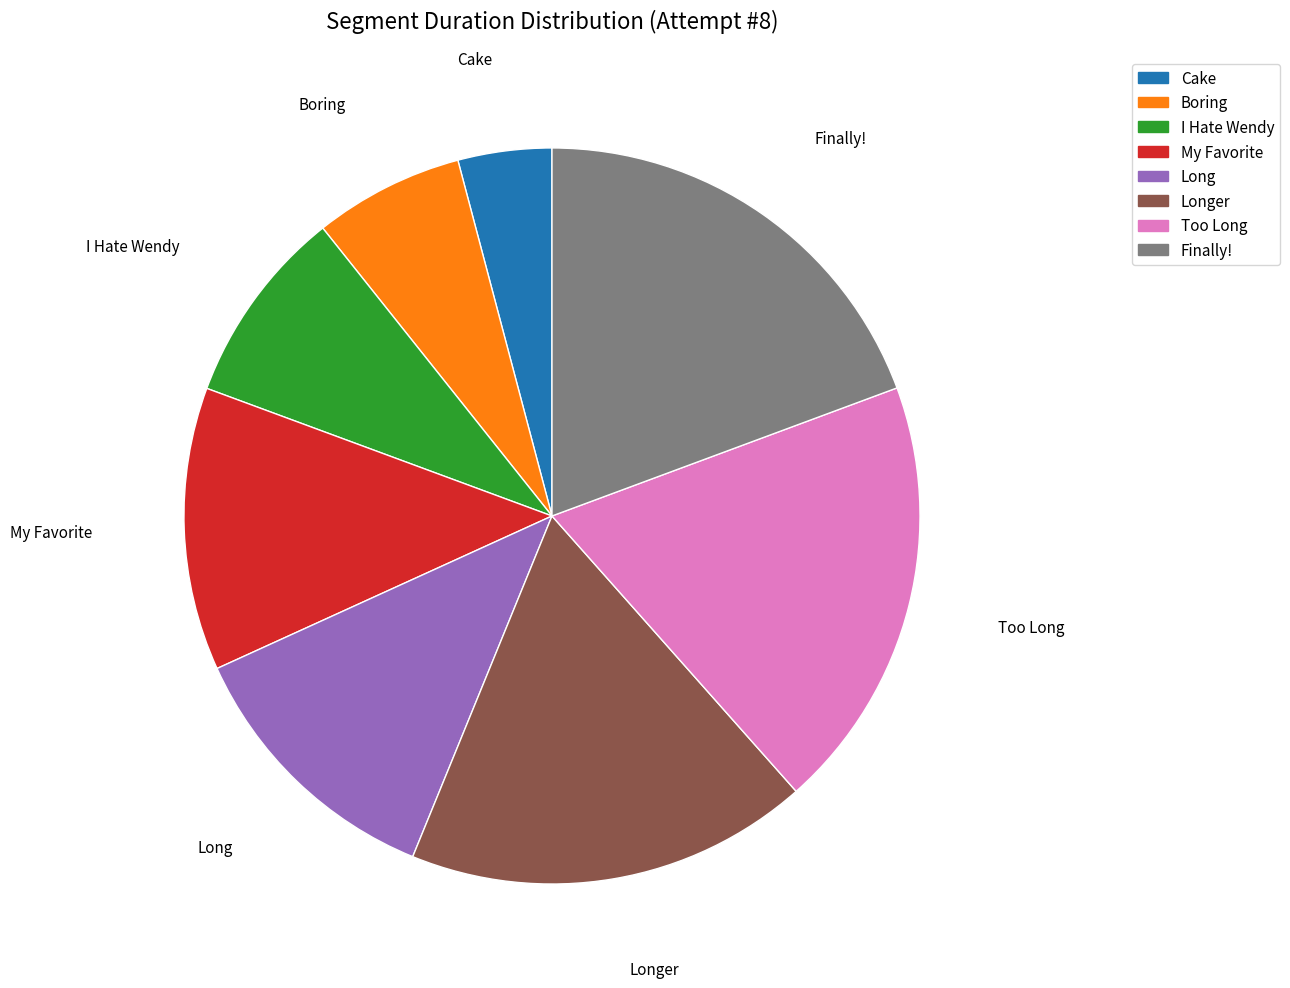

Does Longer represent more than half of the total?

No